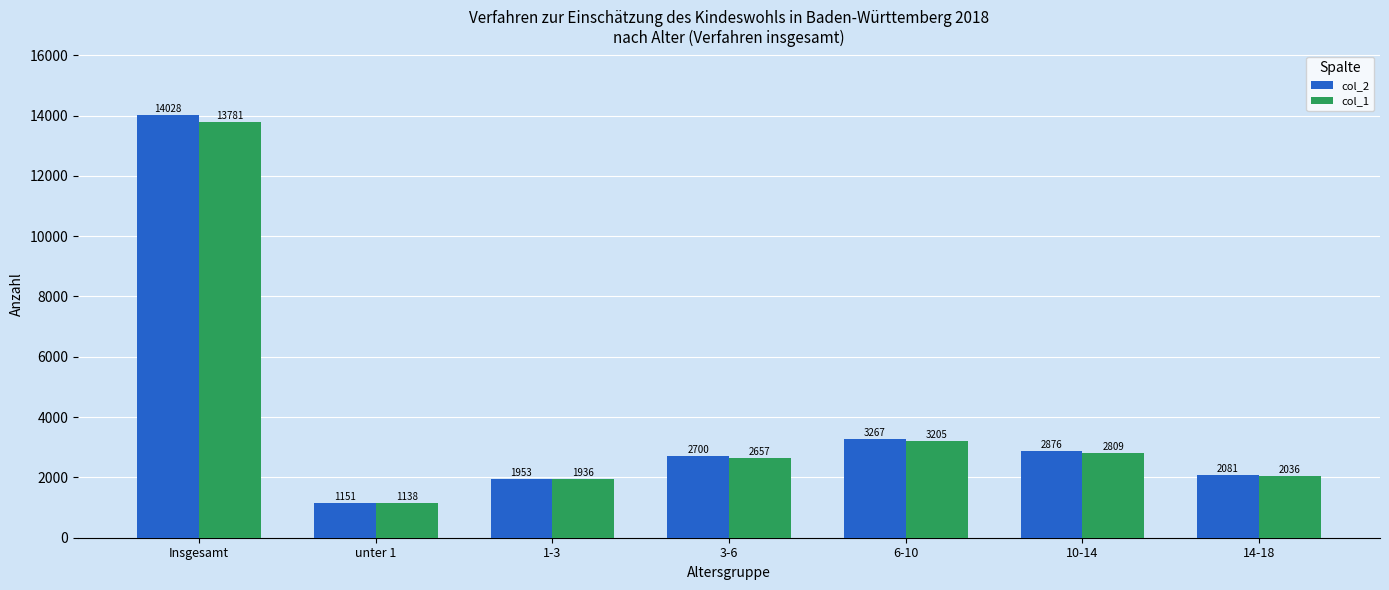

What is the total value across all series at Insgesamt?

27809